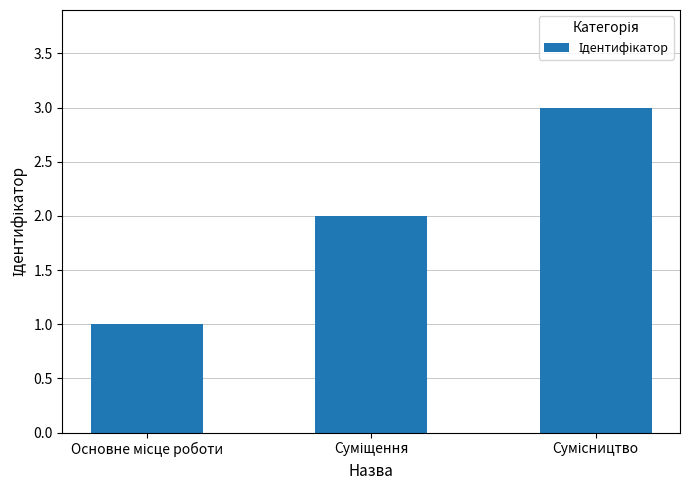

What is the greatest value displayed?

3